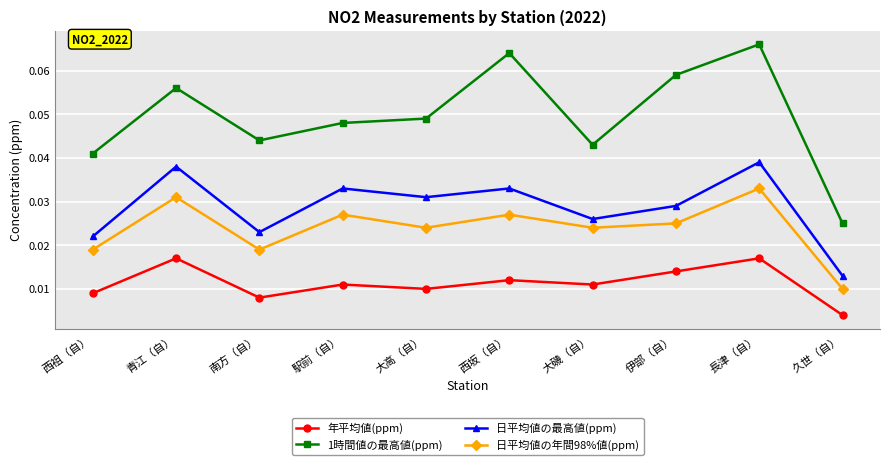

Which category has the highest value in the 1時間値の最高値(ppm) series?

長津（自）